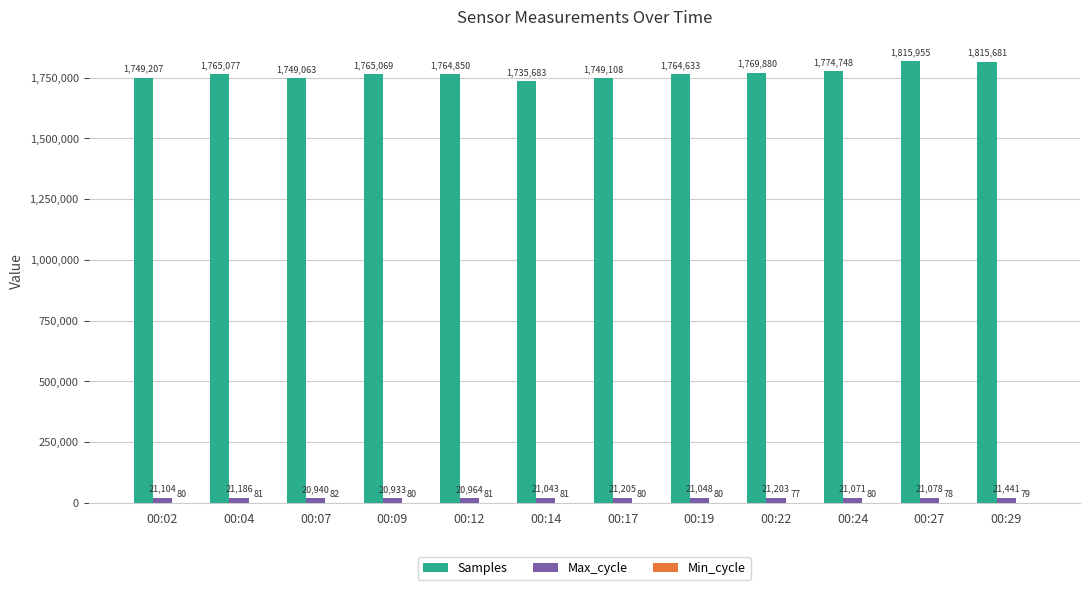

True or false: Samples has a value of 715720 at 00:27.

False